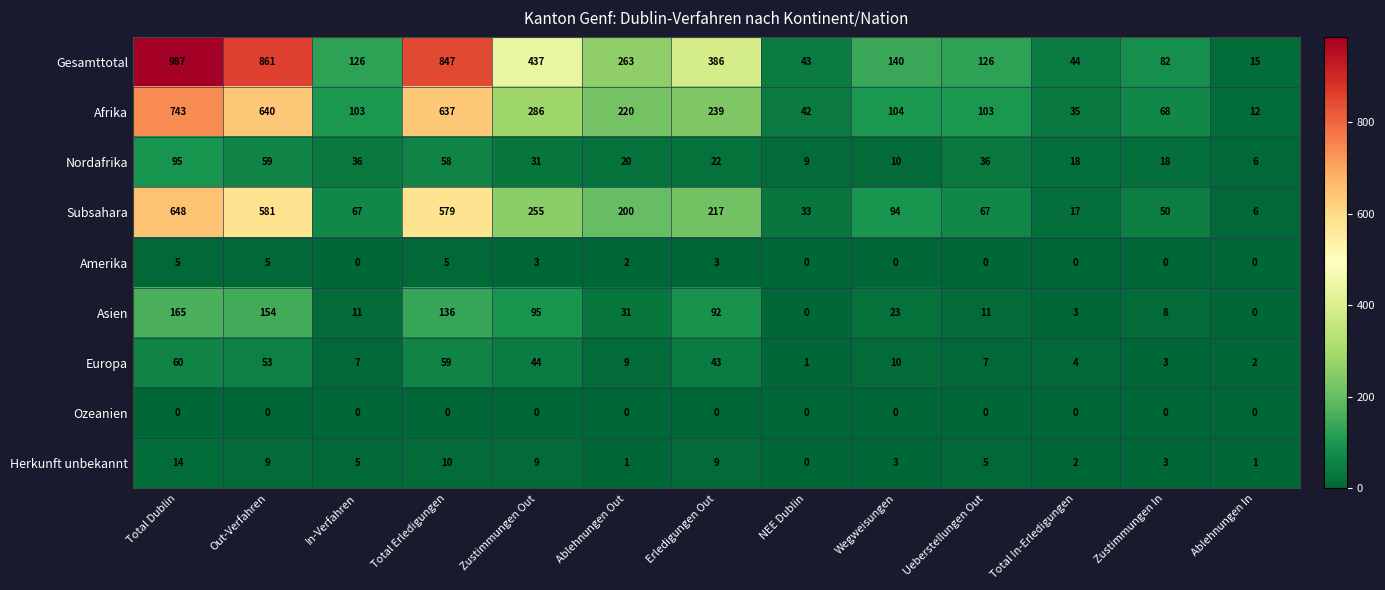

Which category has the highest value in the Afrika series?

Total Dublin